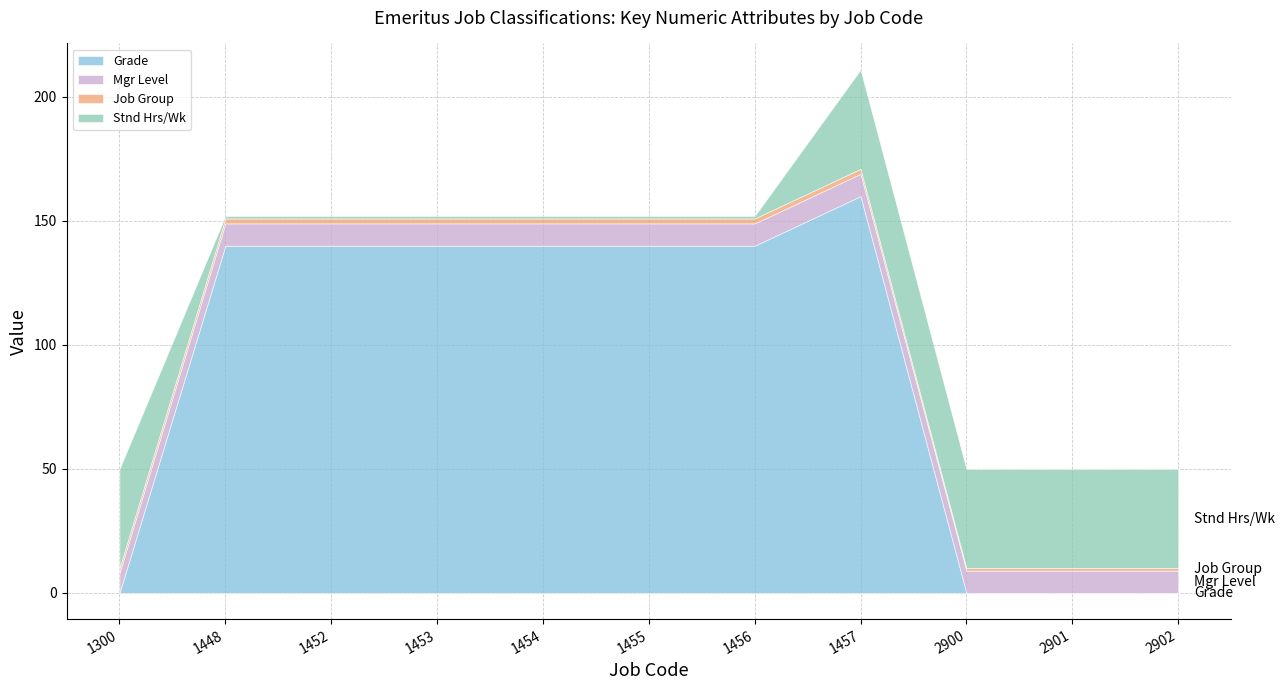

What are all the series names shown in the legend?

Grade, Mgr Level, Job Group, Stnd Hrs/Wk